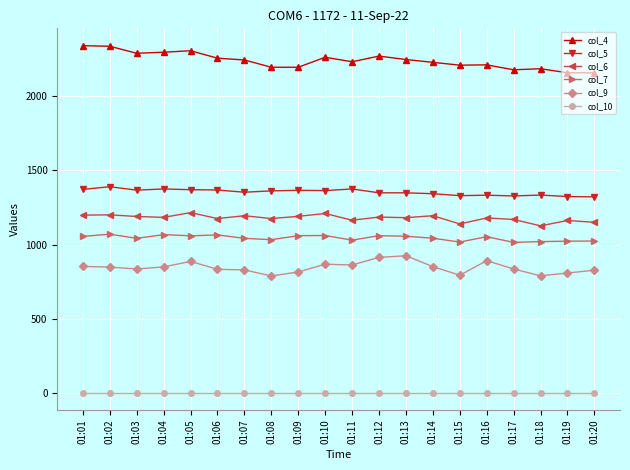

Is the value of col_7 at 01:11 greater than the value of col_5 at 01:09?

No